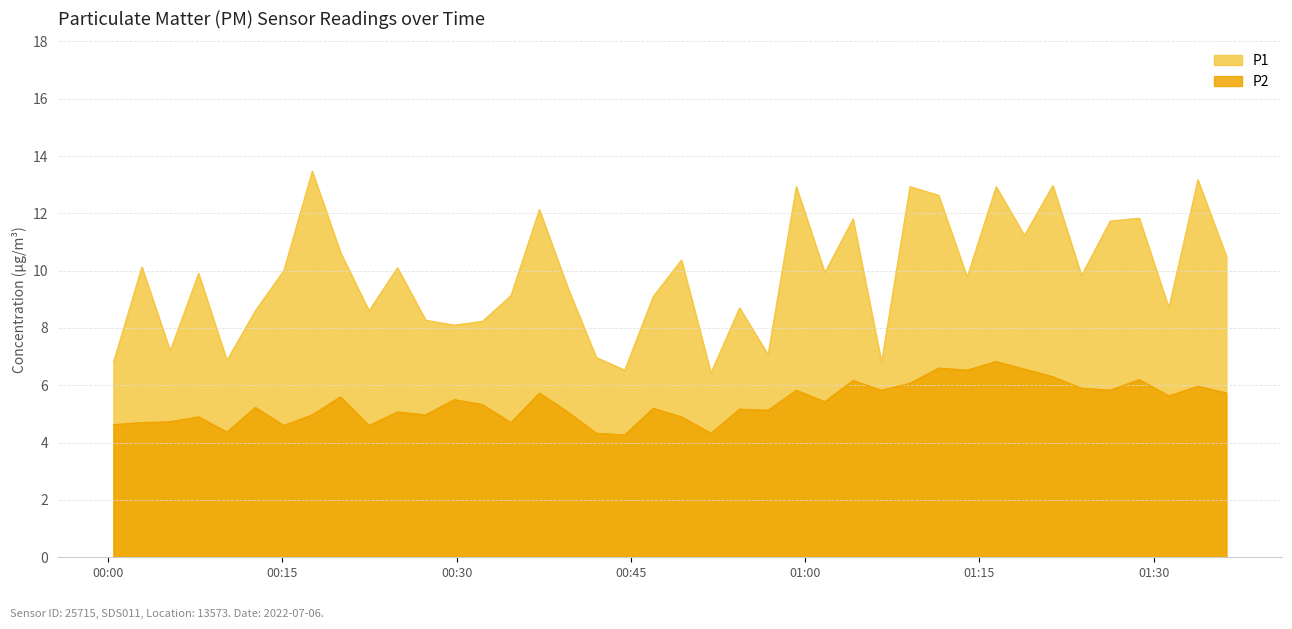

At how many categories does at least one series exceed 7?

34